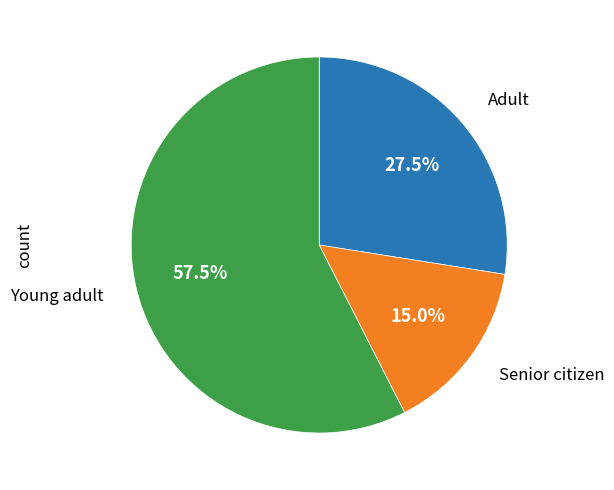

Is there a majority slice in this chart?

Yes